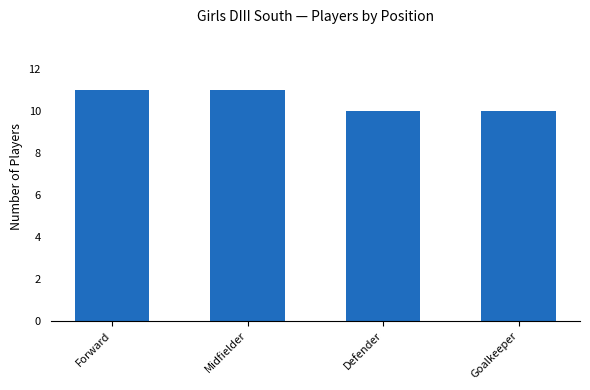

What is the approximate value at Forward?

11